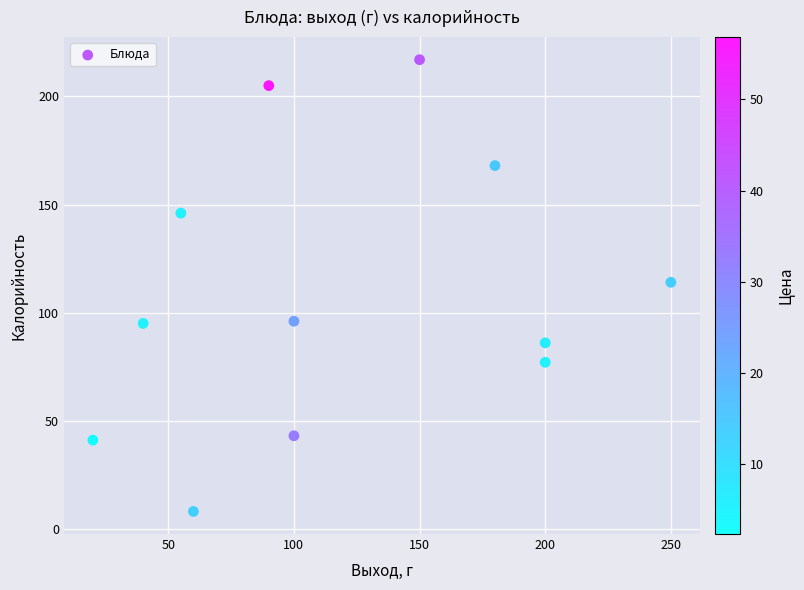

What is the average Y value?

108